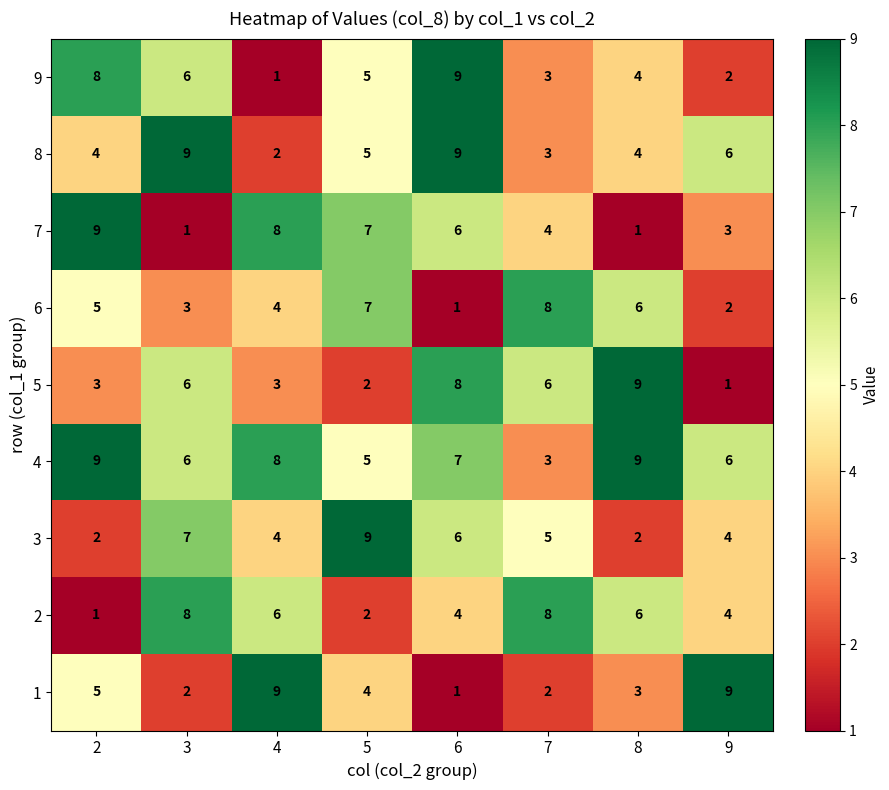

At how many categories does at least one series exceed 2?

8